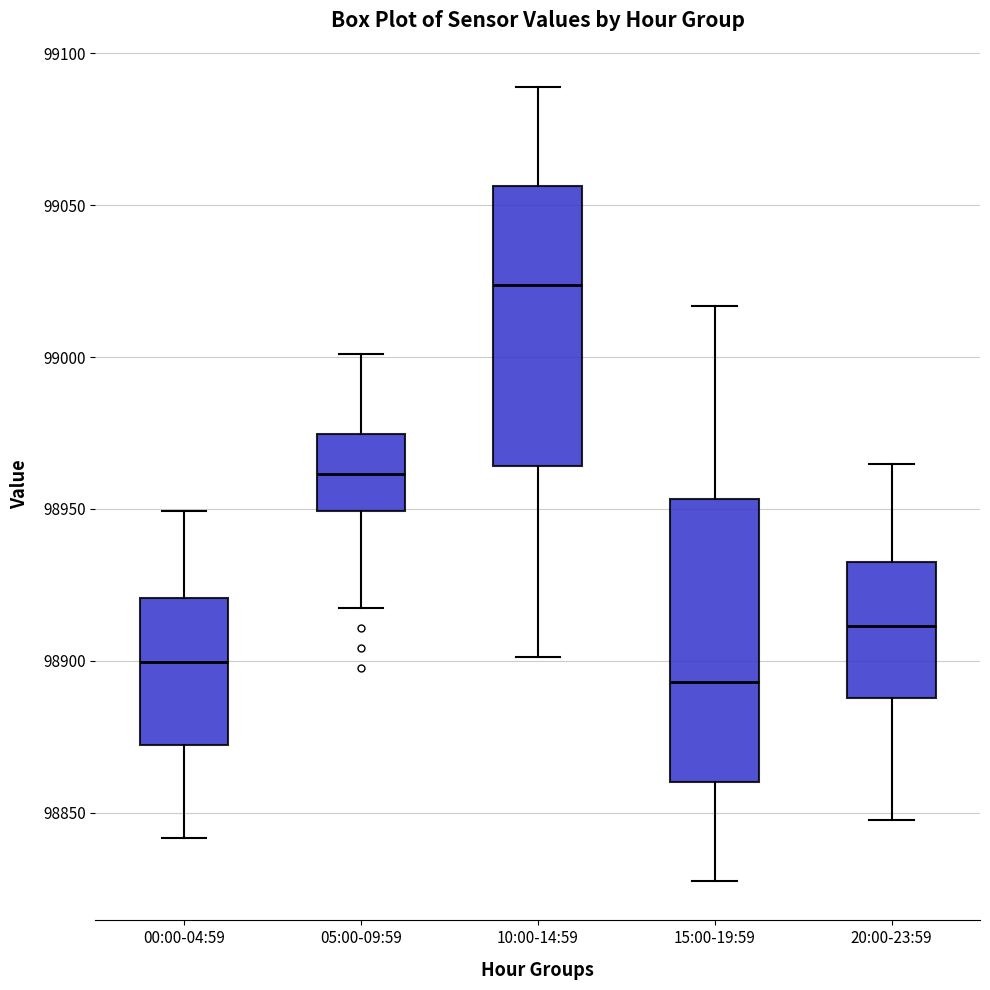

Reading left to right, transcribe this box plot: for each box, give where its median line is, the range the box spans, and where its two whiskers end, as read against the y-axis. The values are not printed on the chart, so give them approximately, as read against the axis.

00:00-04:59: median 98900, box 98870 to 98920, whiskers 98840 to 98950
05:00-09:59: median 98960, box 98950 to 98975, whiskers 98915 to 99000
10:00-14:59: median 99025, box 98965 to 99055, whiskers 98900 to 99090
15:00-19:59: median 98895, box 98860 to 98955, whiskers 98830 to 99015
20:00-23:59: median 98910, box 98890 to 98935, whiskers 98850 to 98965